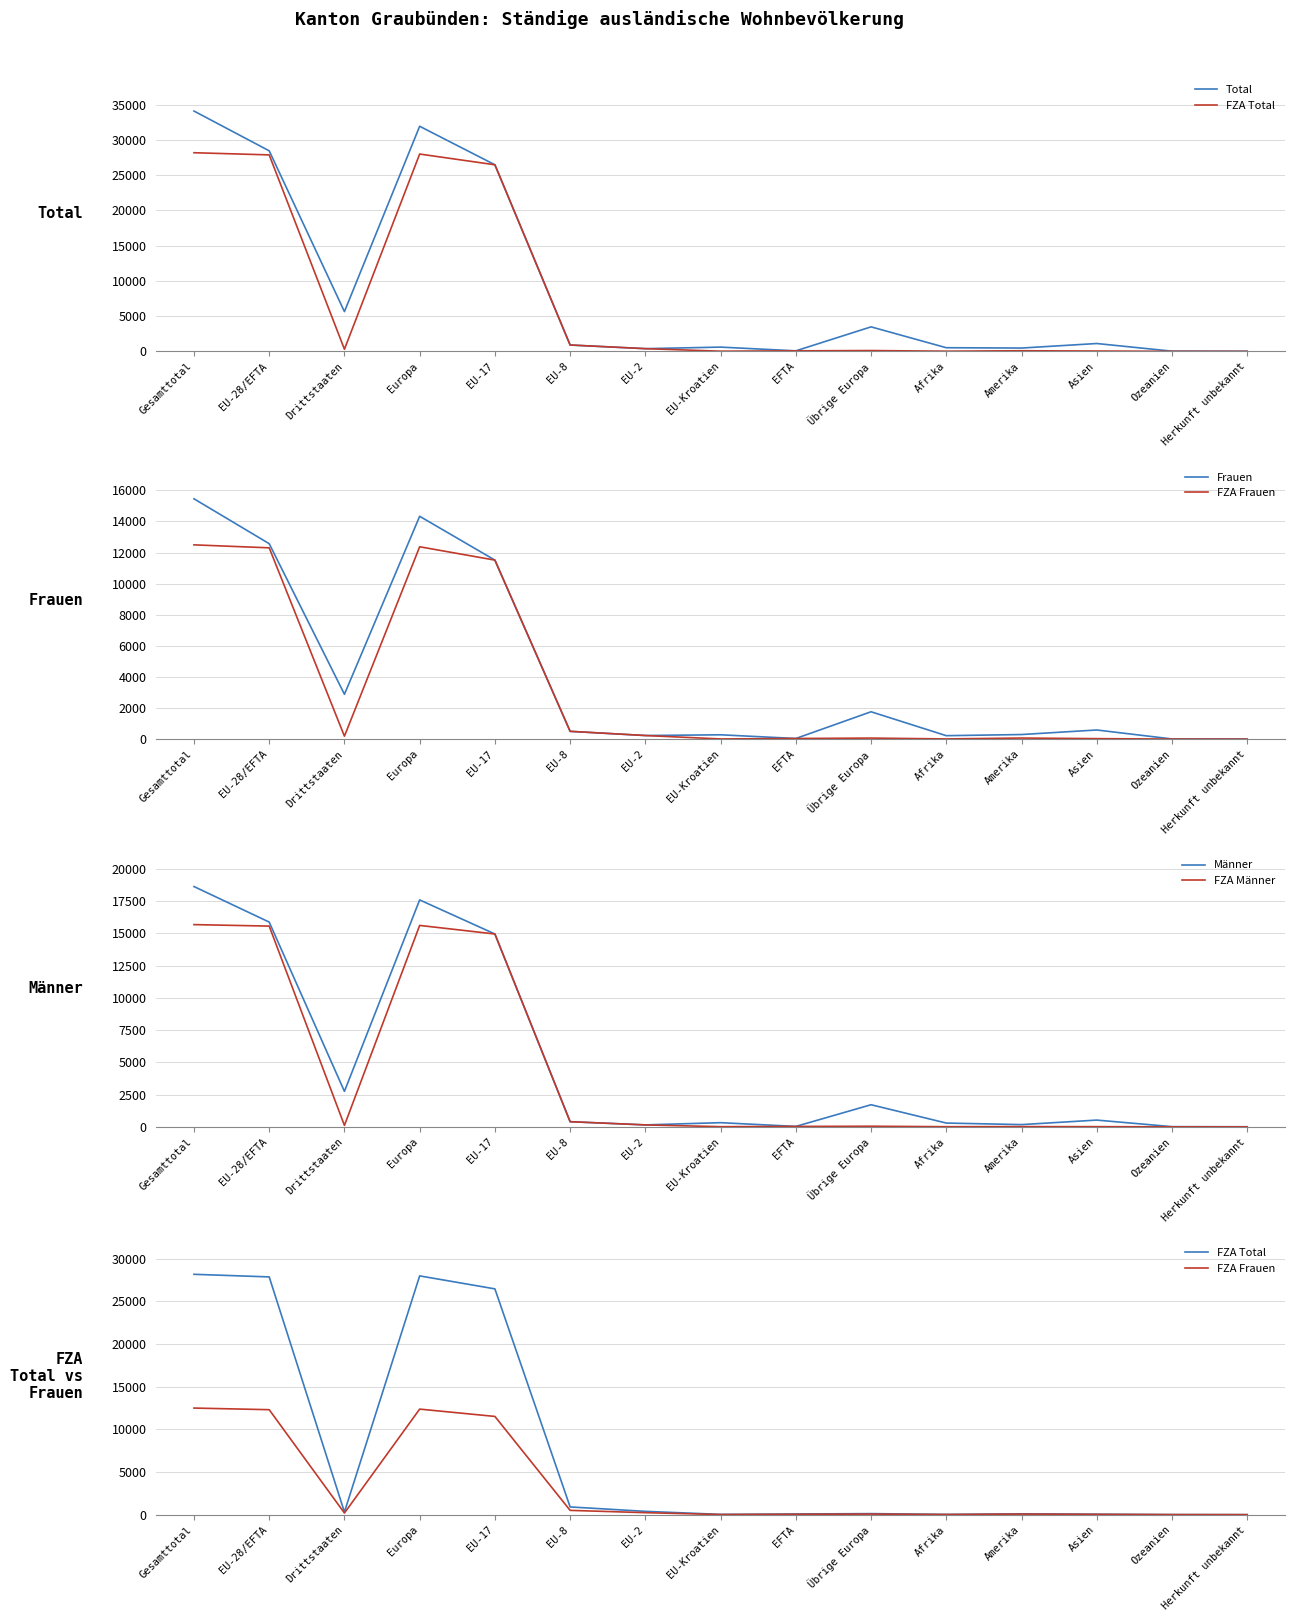

At which label is FZA Männer closest to 7839?

EU-17